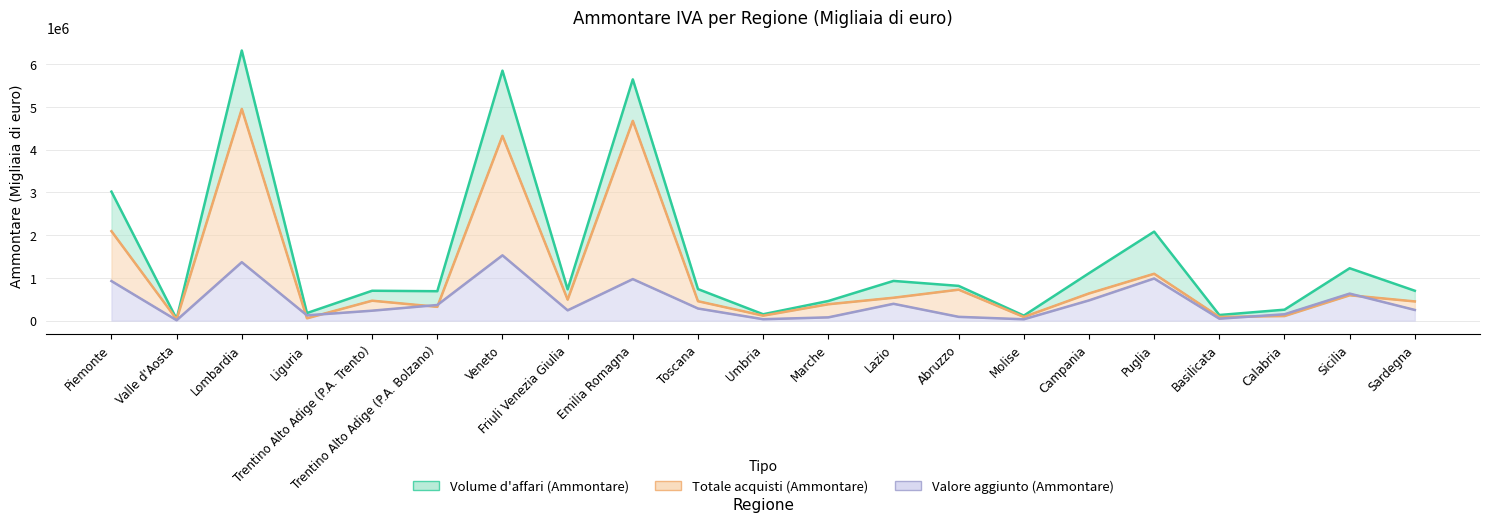

Which category has the lowest value in the Volume d'affari (Ammontare) series?

Valle d'Aosta